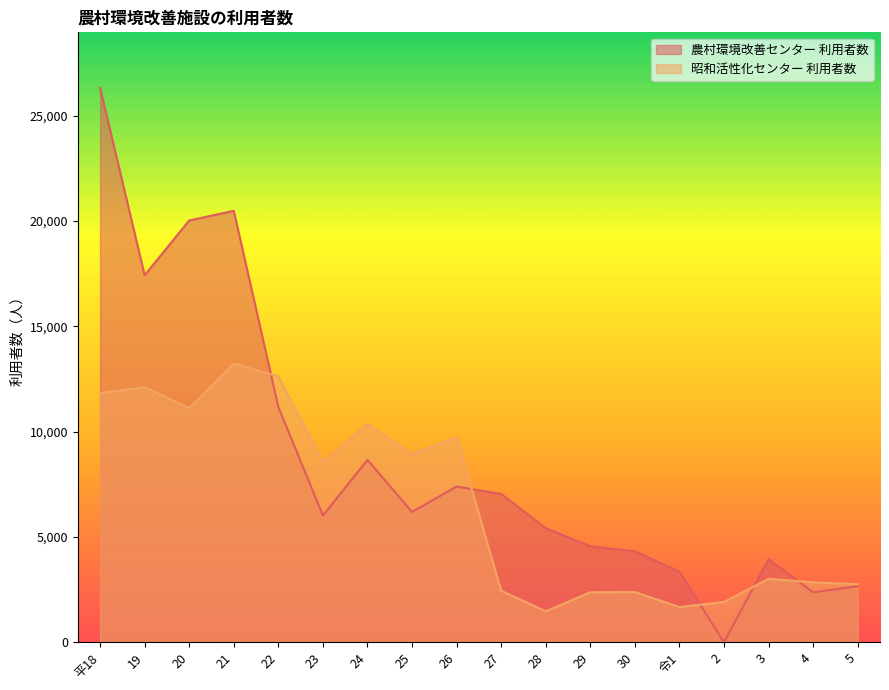

Does the chart have visible grid lines?

No